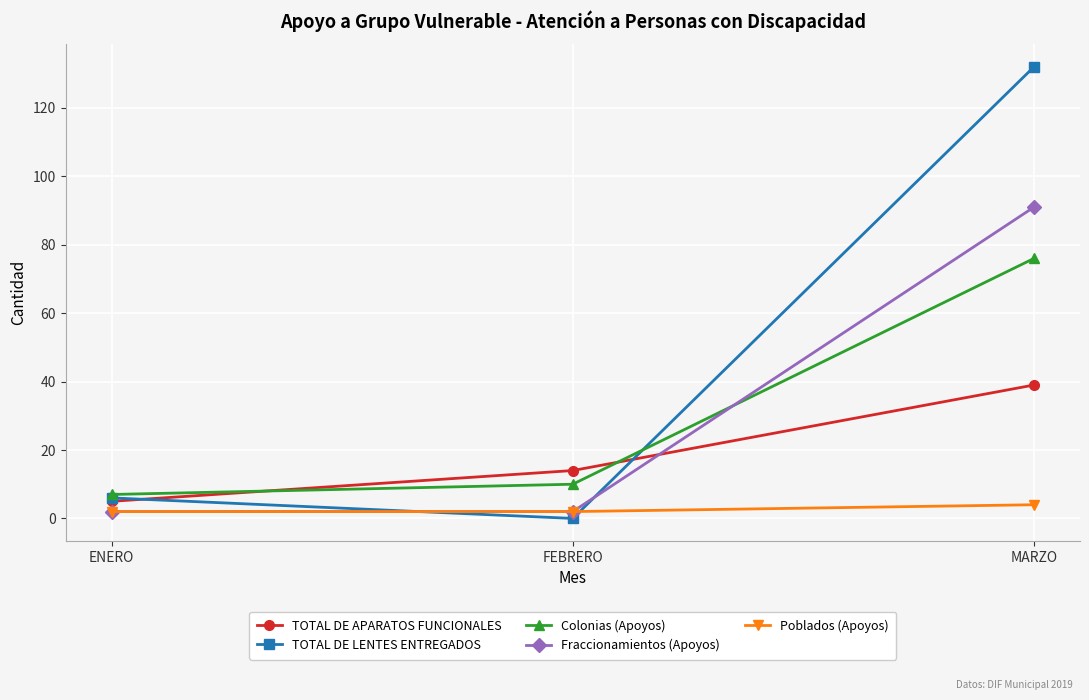

The value of Colonias (Apoyos) at FEBRERO is 10. True or false?

True